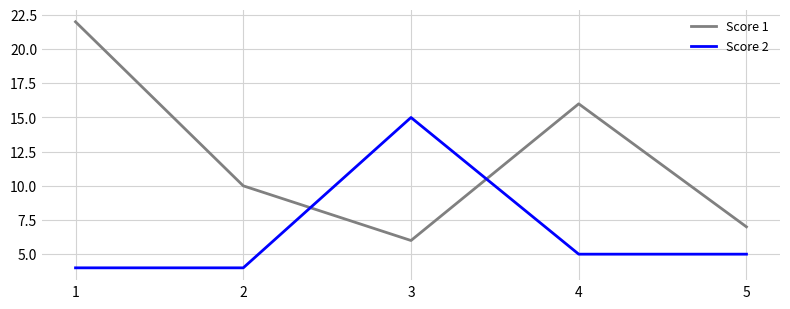

What is the difference between the Score 1 values at 4 and 5?

9